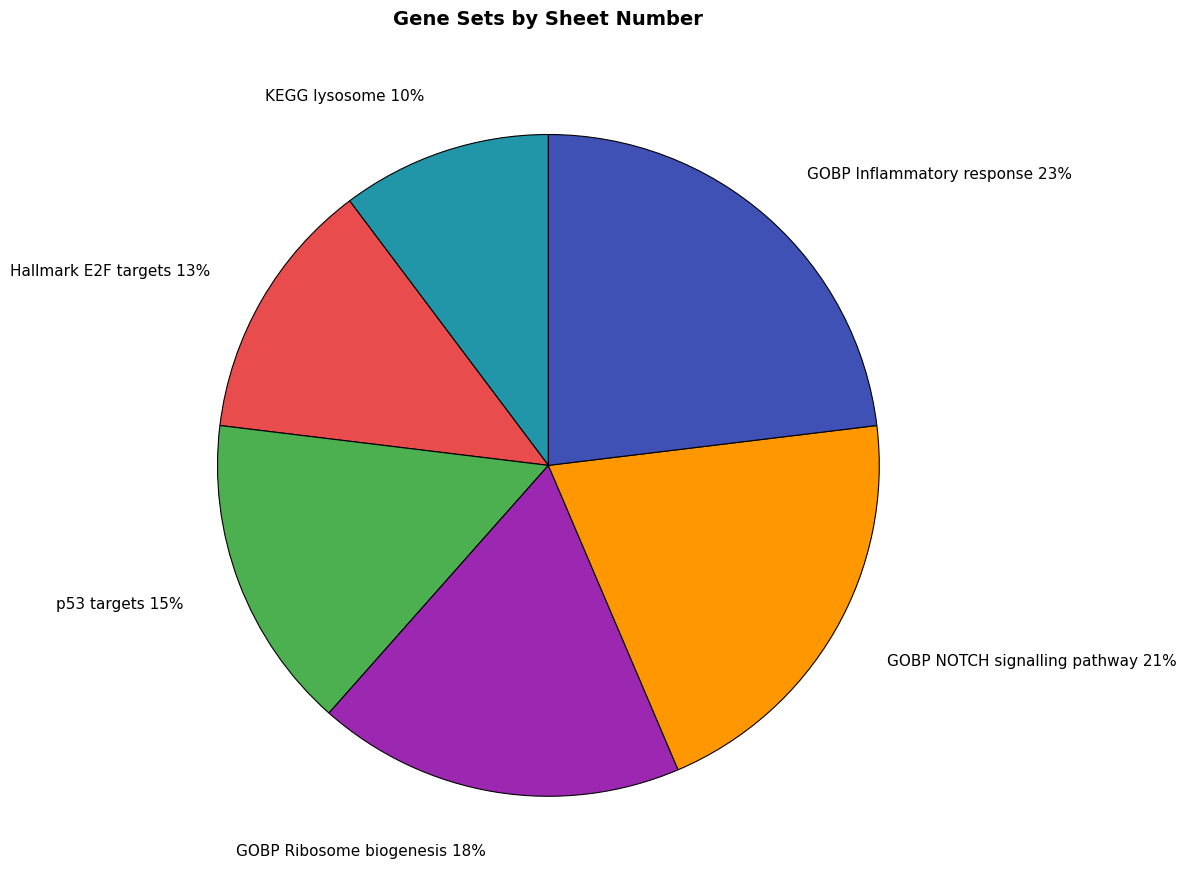

To the nearest percent, what percentage of the pie is GOBP Ribosome biogenesis?

18%